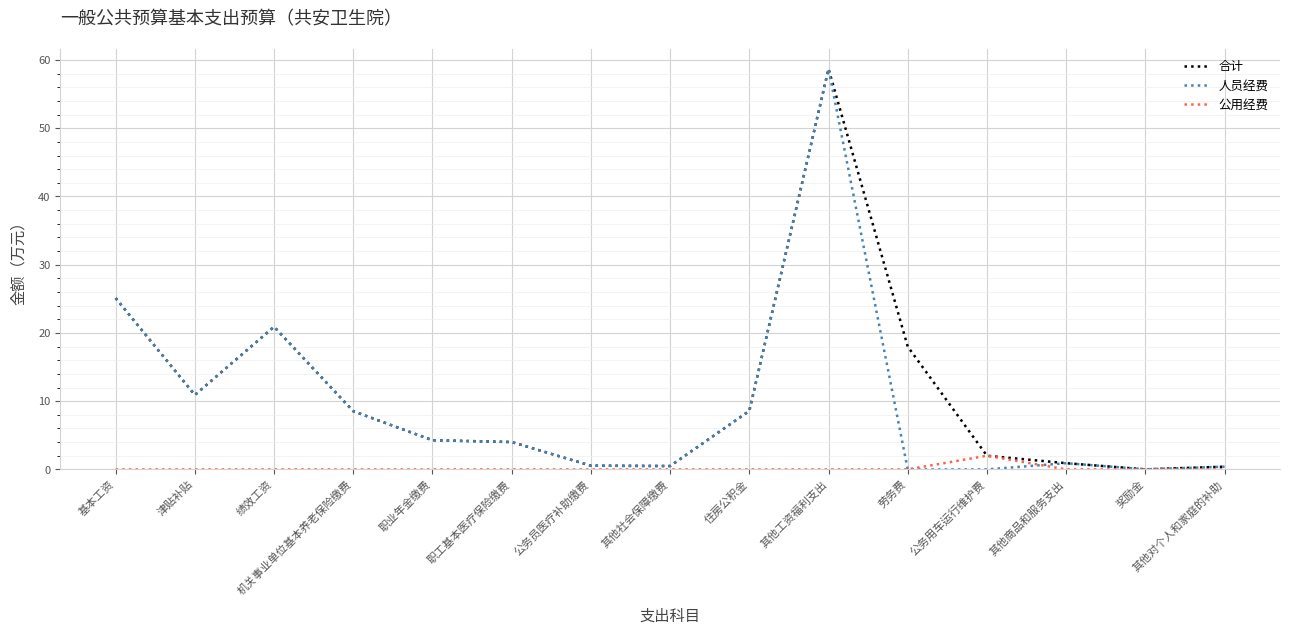

Which category has the highest value in the 合计 series?

其他工资福利支出